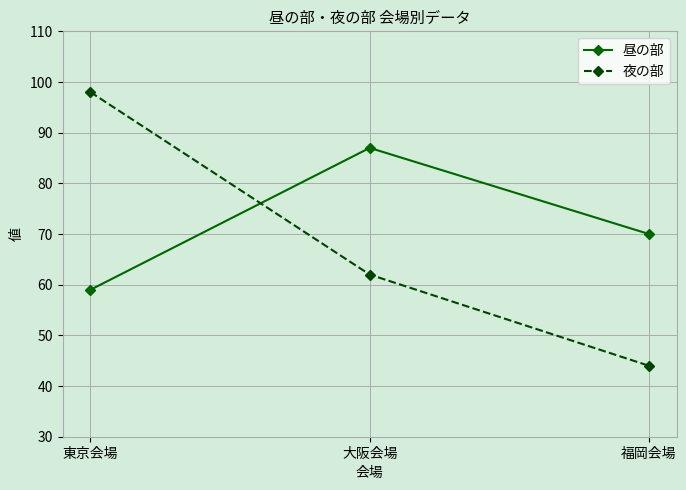

What is the label of the 3rd point from the right?

東京会場